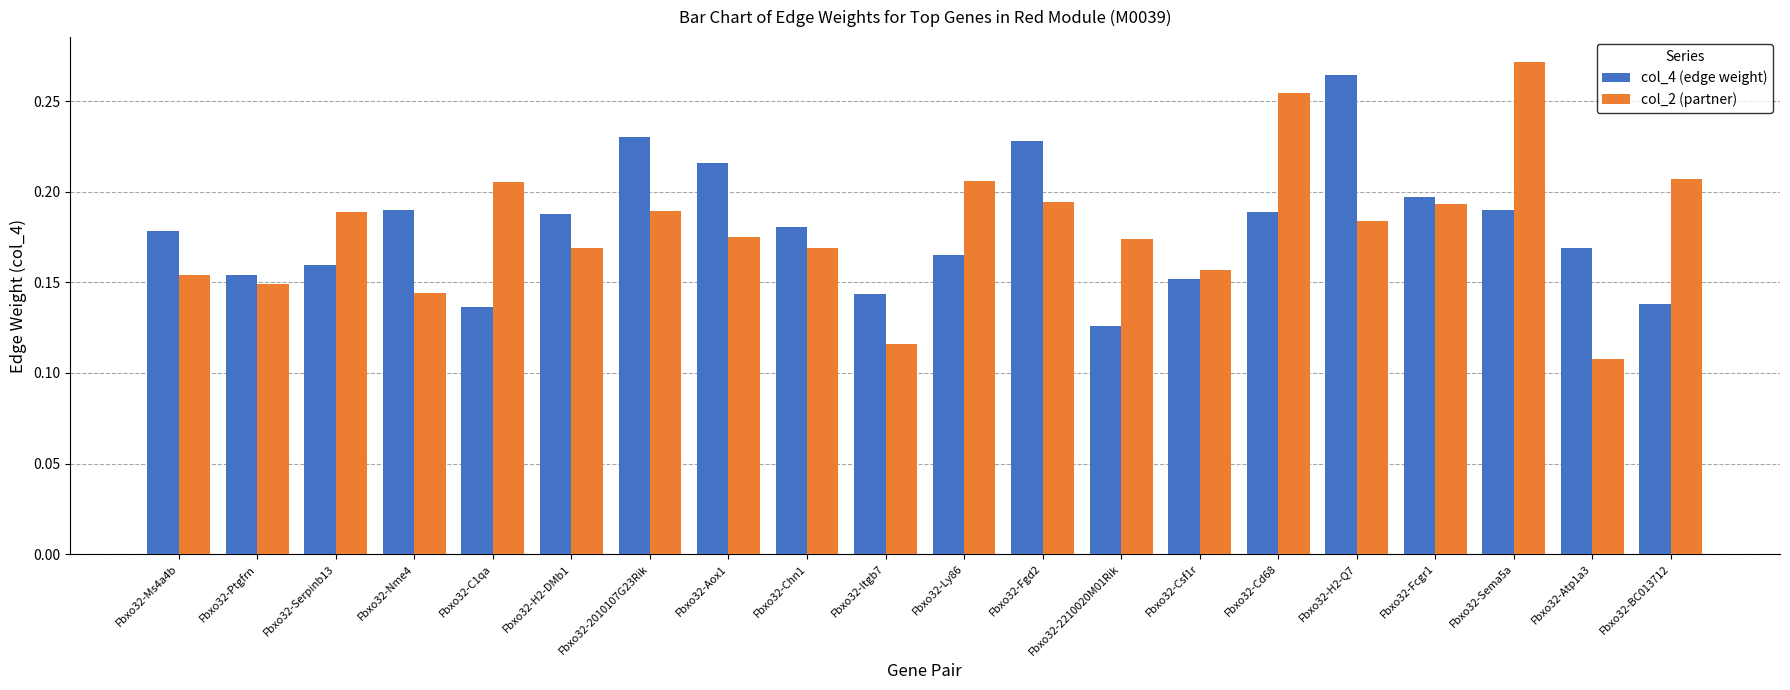

Which category has the lowest value in the col_2 (partner) series?

Fbxo32-Atp1a3